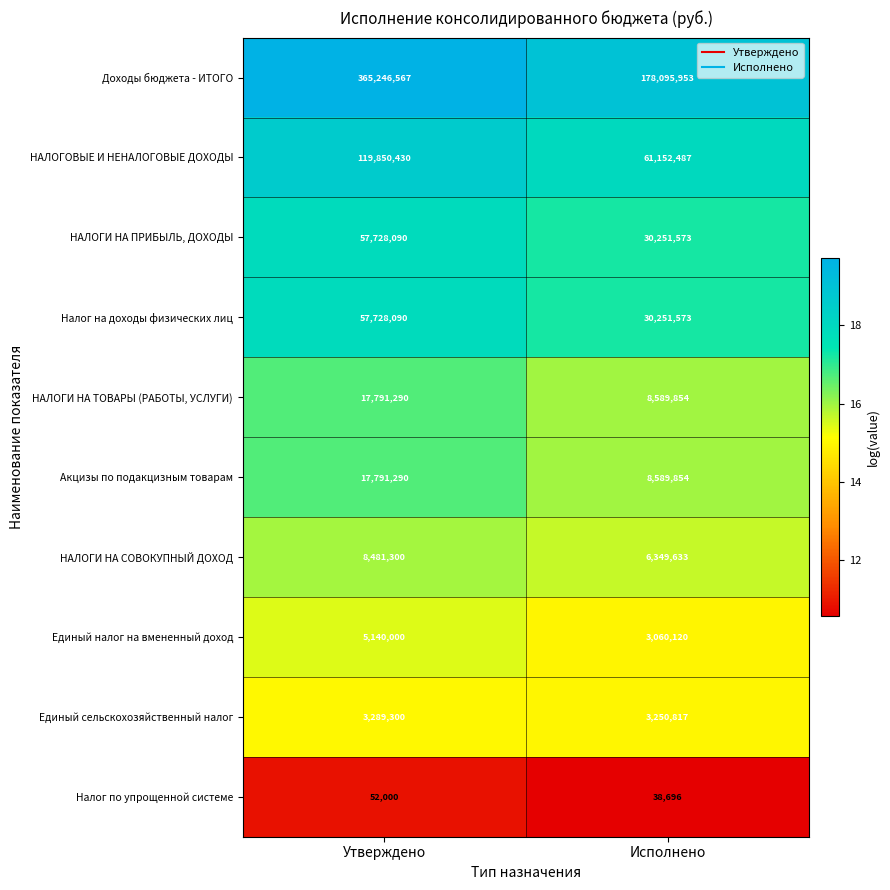

Is it true that Налог по упрощенной системе equals 38696 at Исполнено?

True